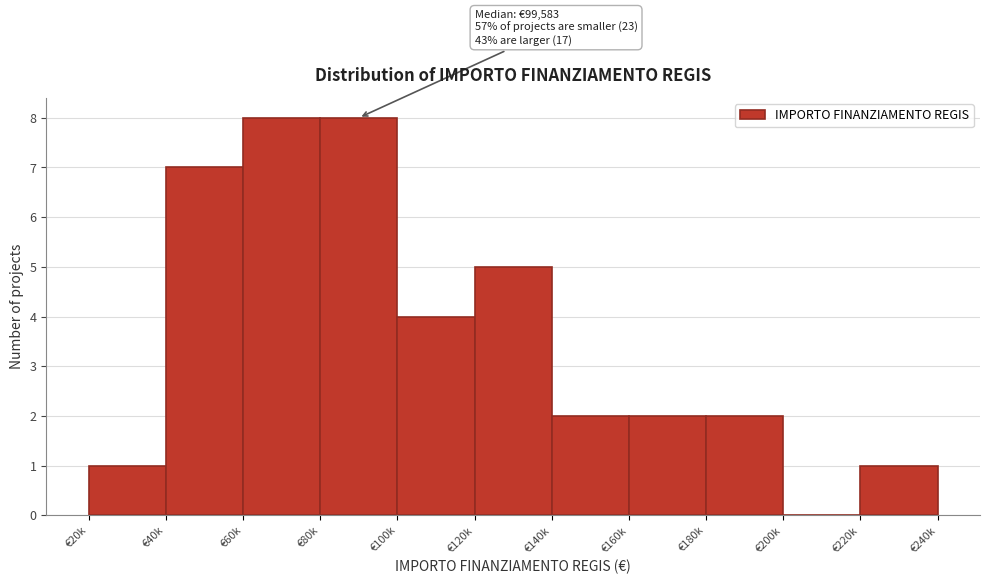

Reading right to left, transcribe all the data shown in this chart.

€220k=1	€200k=0	€180k=2	€160k=2	€140k=2	€120k=5	€100k=4	€80k=8	€60k=8	€40k=7	€20k=1